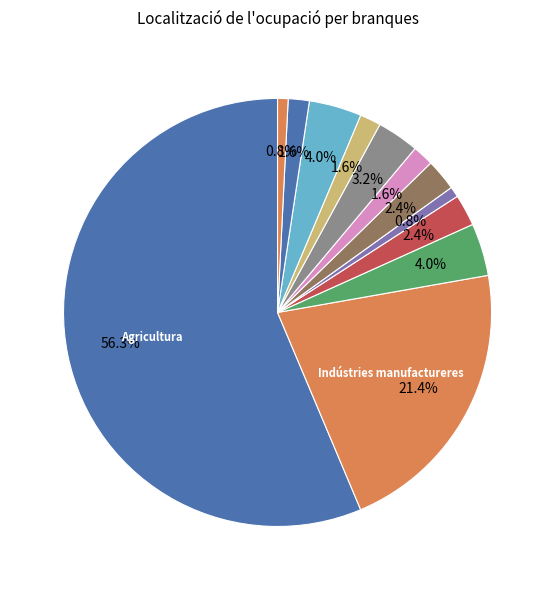

How many segments does this pie chart have?

12